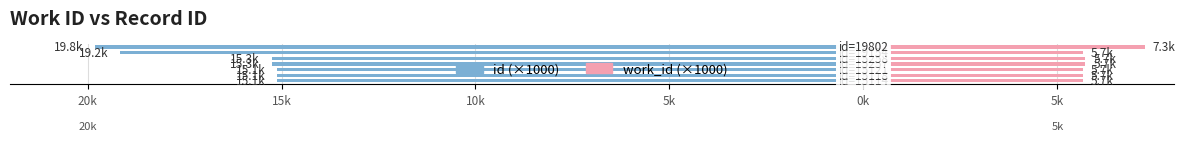

Reading left to right, transcribe all the data shown in this chart.

id (×1000): -15.1	-15.1	-15.1	-15.3	-15.3	-19.2	-19.8
work_id (×1000): 5.7	5.7	5.7	5.7	5.7	5.7	7.3